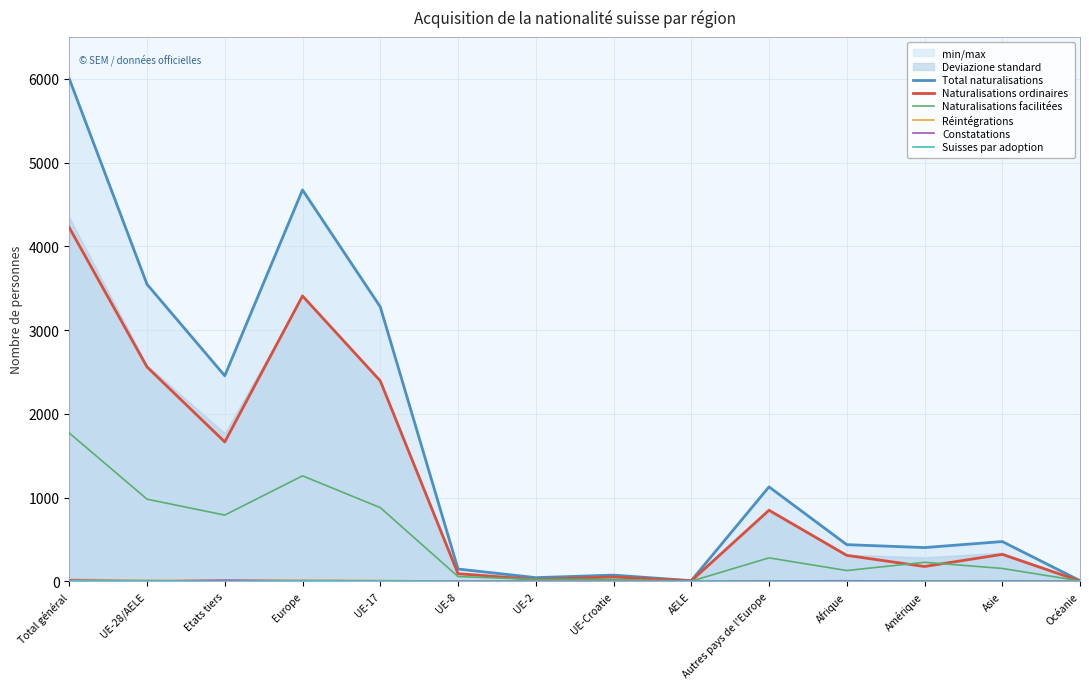

Reading left to right, what are all the values shown in this chart?

Total naturalisations: Total général=6000	UE-28/AELE=3546	Etats tiers=2454	Europe=4673	UE-17=3277	UE-8=146	UE-2=43	UE-Croatie=73	AELE=7	Autres pays de l'Europe=1127	Afrique=437	Amérique=402	Asie=474	Océanie=7
Naturalisations ordinaires: Total général=4223	UE-28/AELE=2559	Etats tiers=1664	Europe=3407	UE-17=2393	UE-8=90	UE-2=21	UE-Croatie=51	AELE=4	Autres pays de l'Europe=848	Afrique=309	Amérique=176	Asie=321	Océanie=3
Naturalisations facilitées: Total général=1770	UE-28/AELE=980	Etats tiers=790	Europe=1259	UE-17=879	UE-8=56	UE-2=22	UE-Croatie=22	AELE=1	Autres pays de l'Europe=279	Afrique=128	Amérique=226	Asie=153	Océanie=4
Réintégrations: Total général=22	UE-28/AELE=11	Etats tiers=11	Europe=14	UE-17=9	UE-8=0	UE-2=1	UE-Croatie=1	AELE=0	Autres pays de l'Europe=3	Afrique=4	Amérique=2	Asie=1	Océanie=1
Constatations: Total général=14	UE-28/AELE=1	Etats tiers=13	Europe=4	UE-17=0	UE-8=1	UE-2=0	UE-Croatie=0	AELE=0	Autres pays de l'Europe=3	Afrique=6	Amérique=1	Asie=3	Océanie=0
Suisses par adoption: Total général=7	UE-28/AELE=7	Etats tiers=0	Europe=7	UE-17=5	UE-8=0	UE-2=0	UE-Croatie=0	AELE=2	Autres pays de l'Europe=0	Afrique=0	Amérique=0	Asie=0	Océanie=0